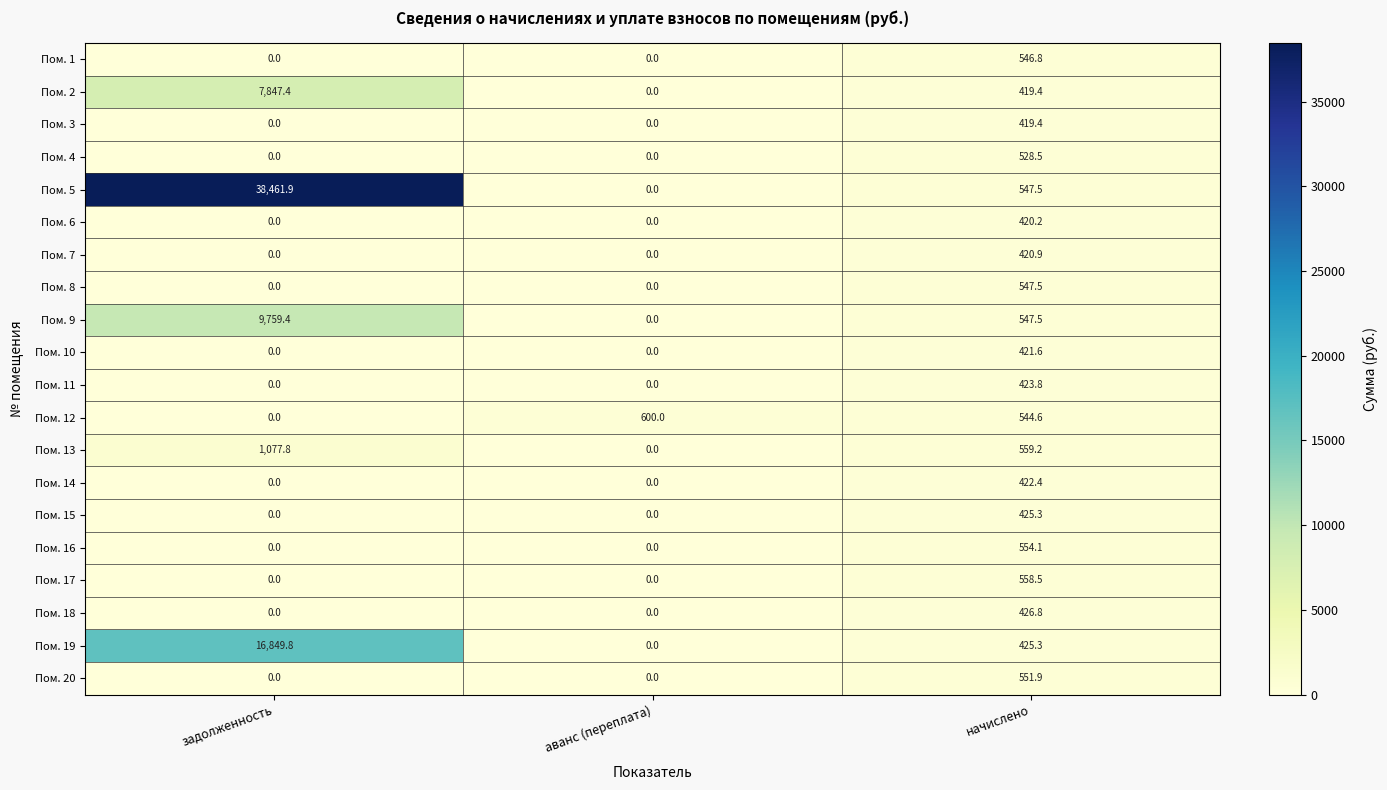

Which series has the largest range (max minus min)?

Пом. 5